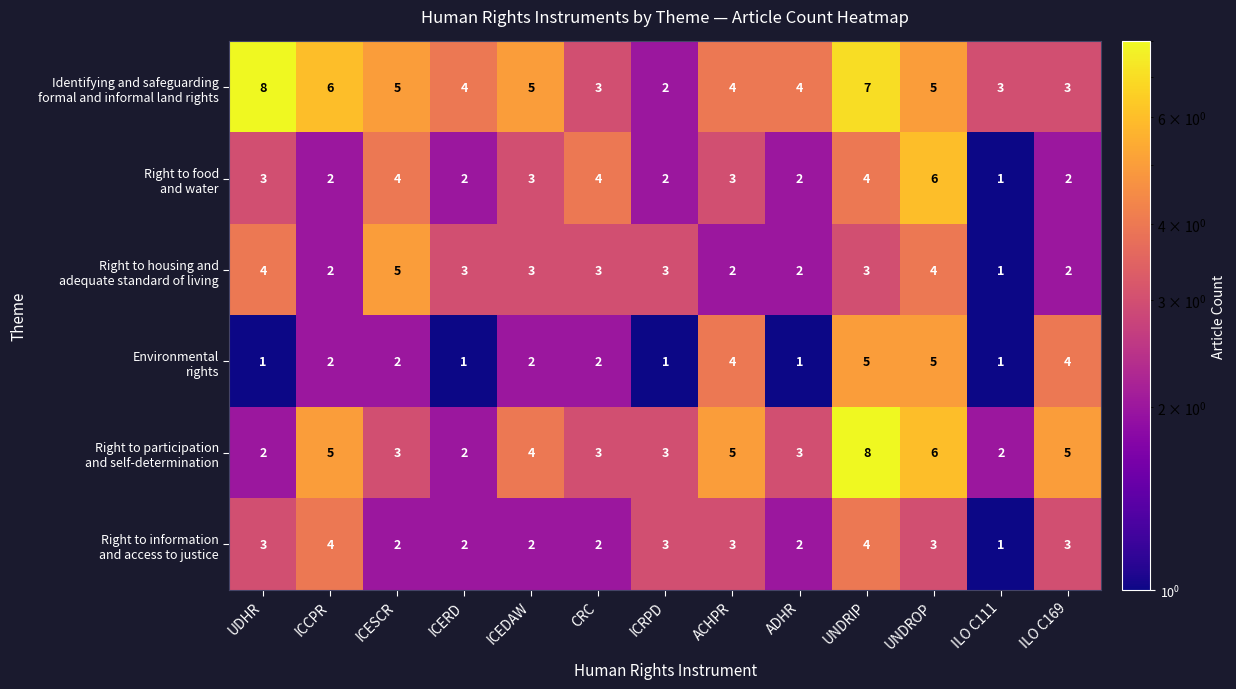

What is the maximum value shown in the chart?

8